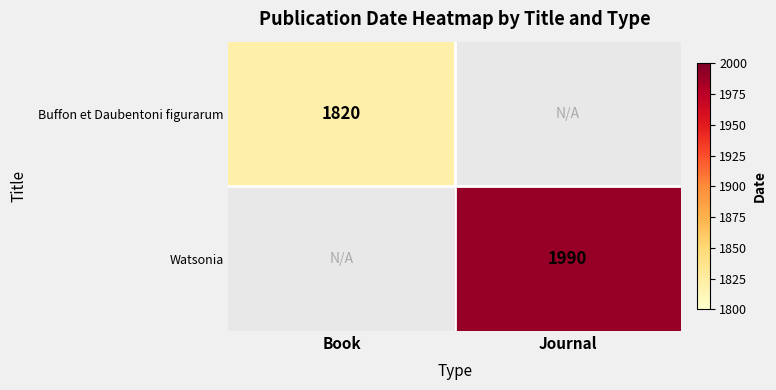

The Watsonia series shows 2907 at Journal. True or false?

False